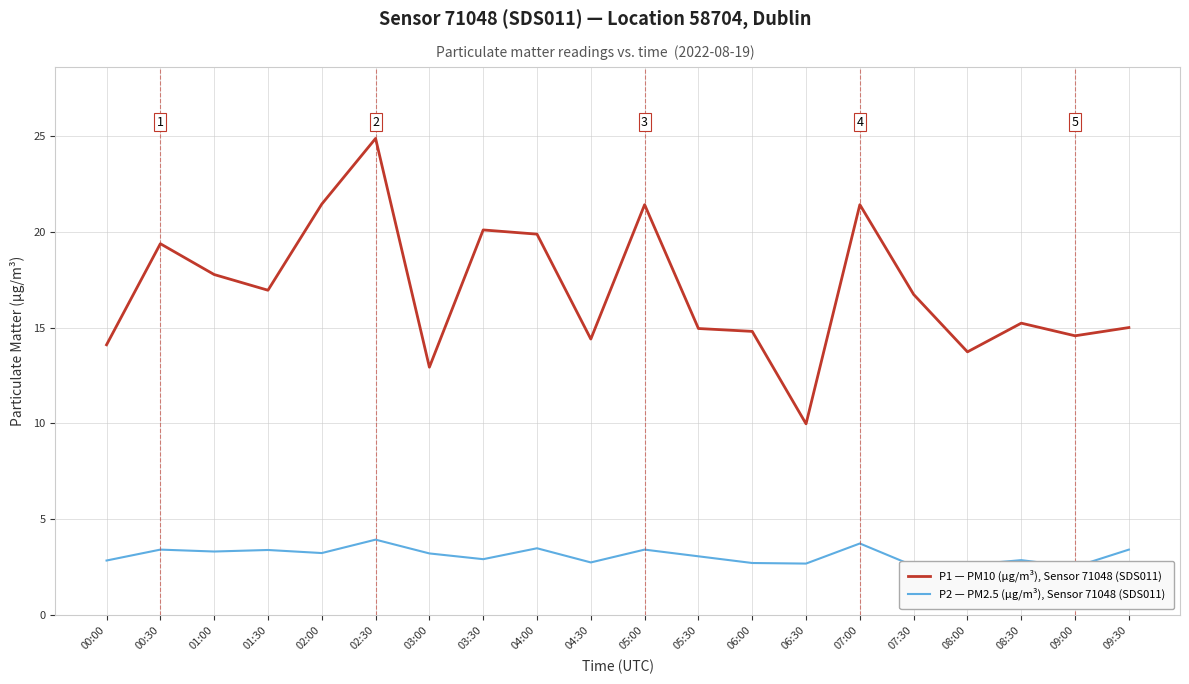

In P2 — PM2.5 (µg/m³), Sensor 71048 (SDS011), how many points are lower than both neighbors (excluding endpoints)?

7